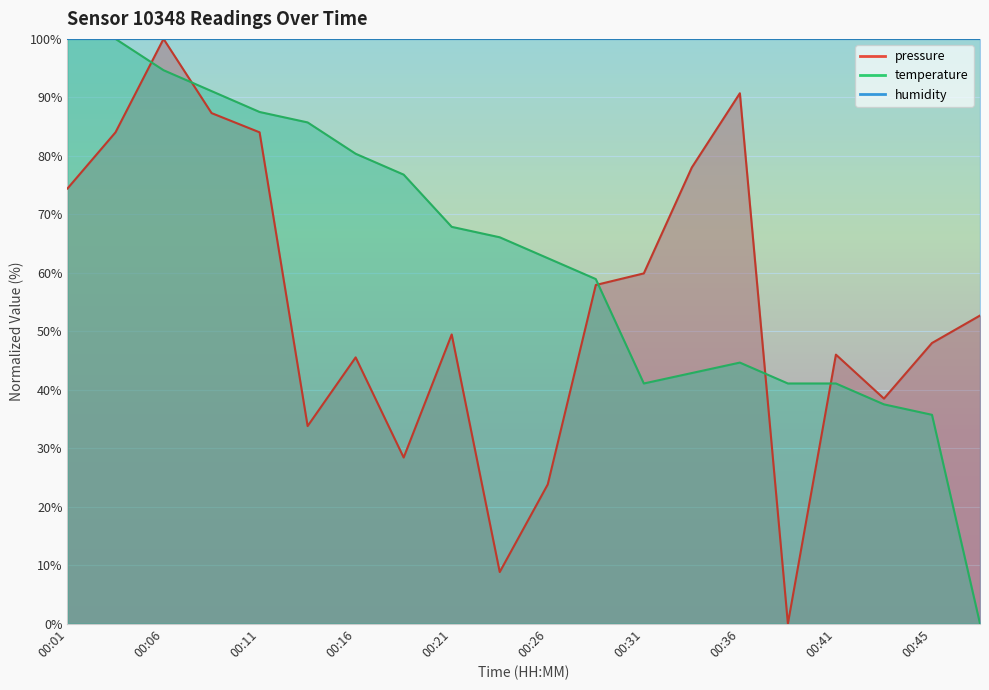

Does the chart display data point markers on the line(s)?

No